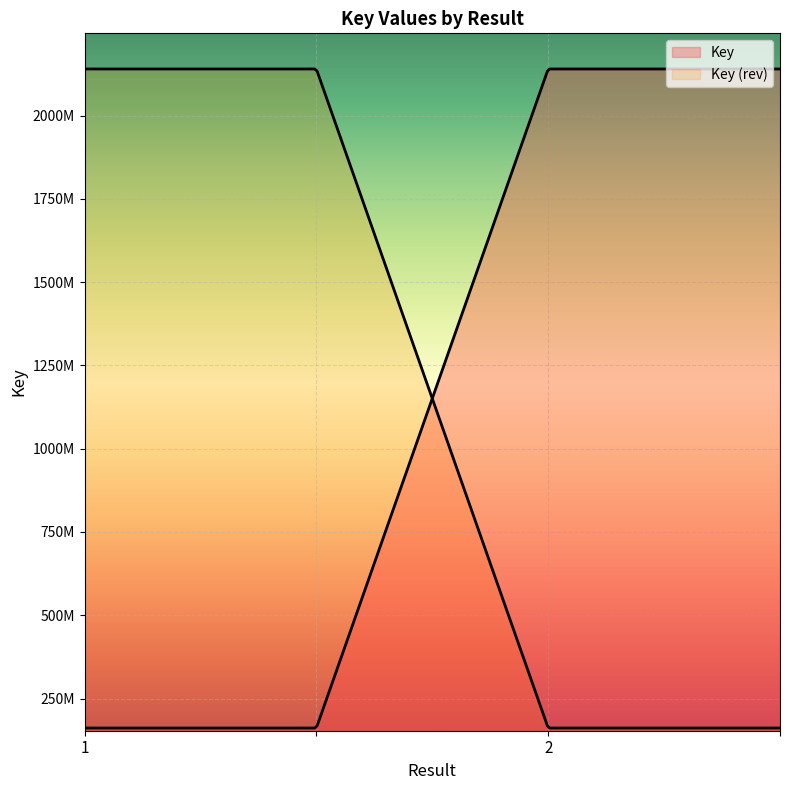

At which category does the chart reach its peak across all series?

2